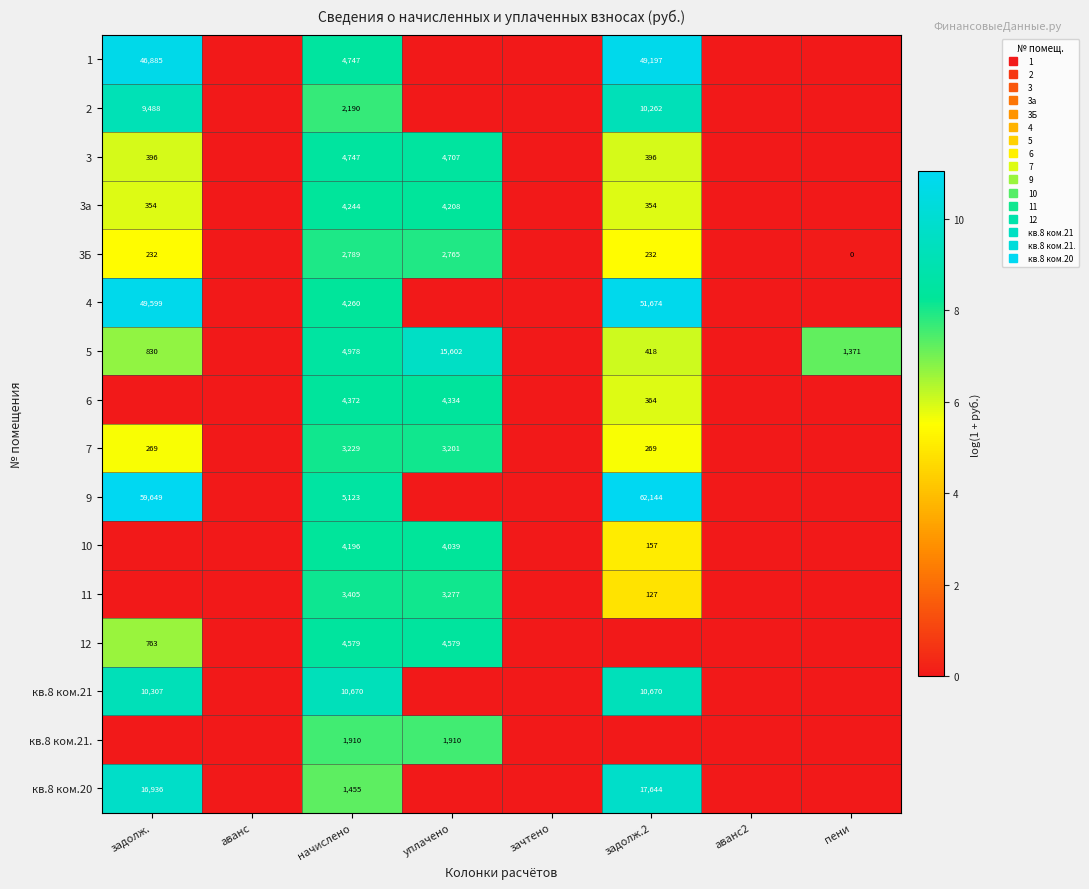

What is the average value of the 11 series?

2.6